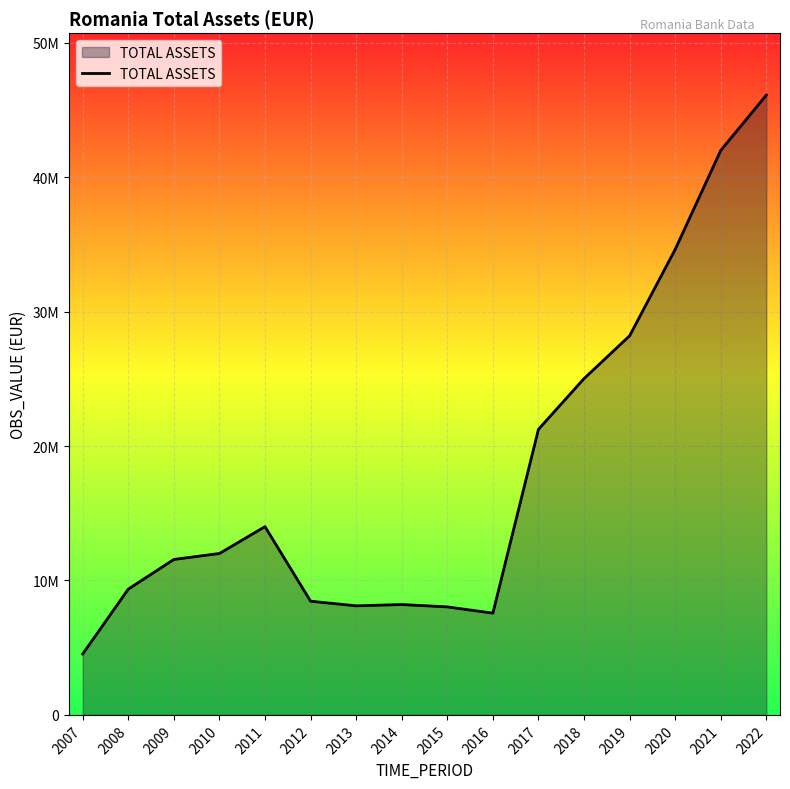

Rank the categories by value from lowest to highest.

2007, 2016, 2015, 2013, 2014, 2012, 2008, 2009, 2010, 2011, 2017, 2018, 2019, 2020, 2021, 2022